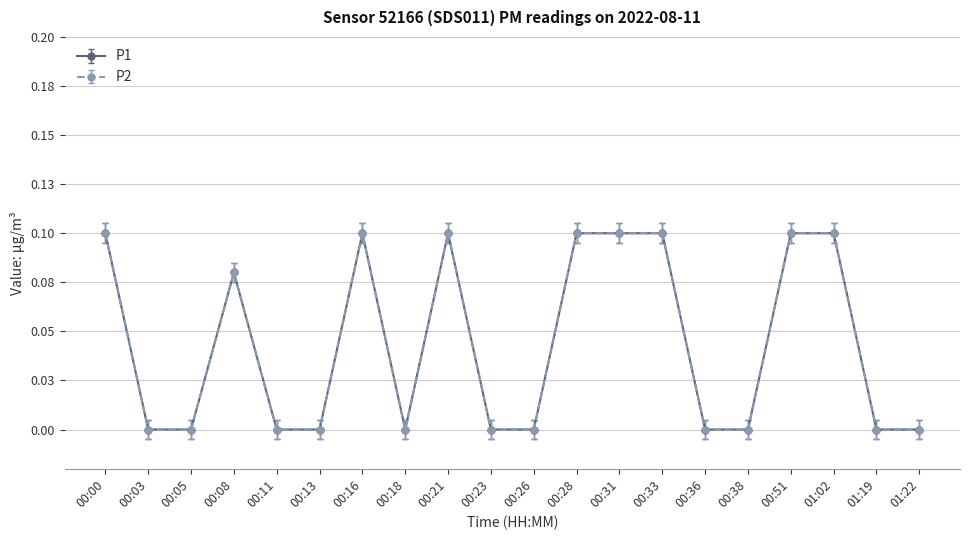

Which series has the largest total across all categories?

P1